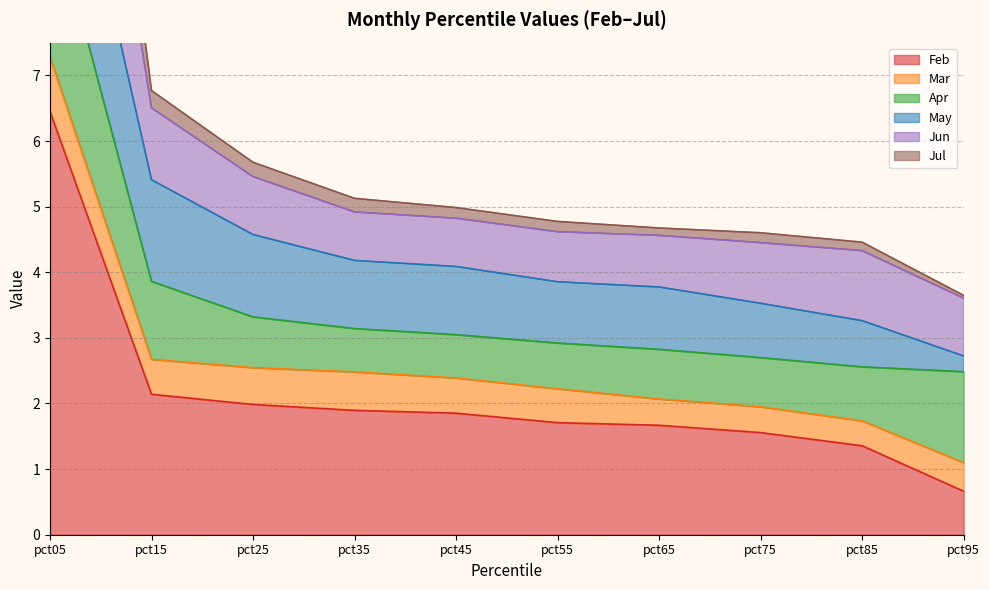

At which label does Feb first exceed 1?

pct05